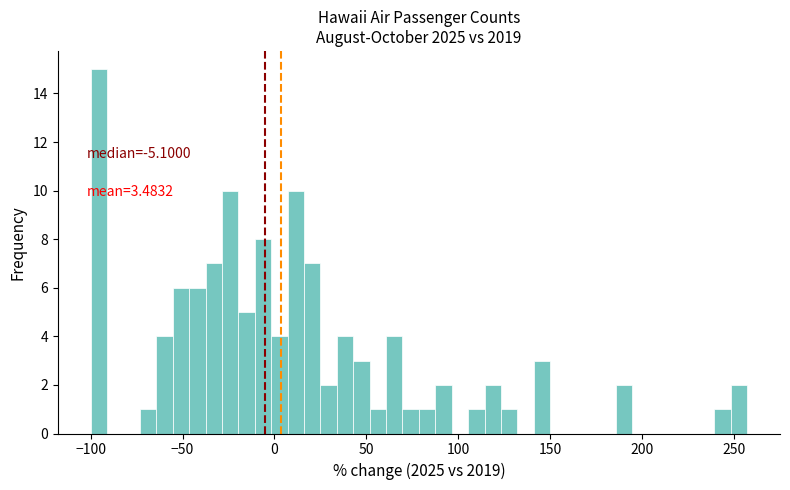

Around what value on the x-axis is the tallest bar? Give the approximate position of its centre, as read against the axis.

-95